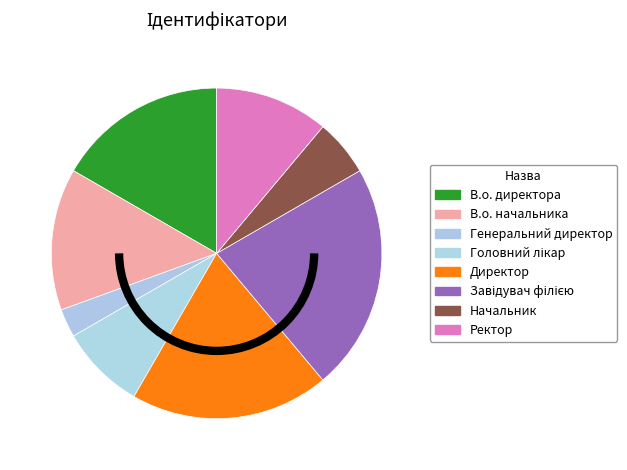

How many segments does this pie chart have?

8